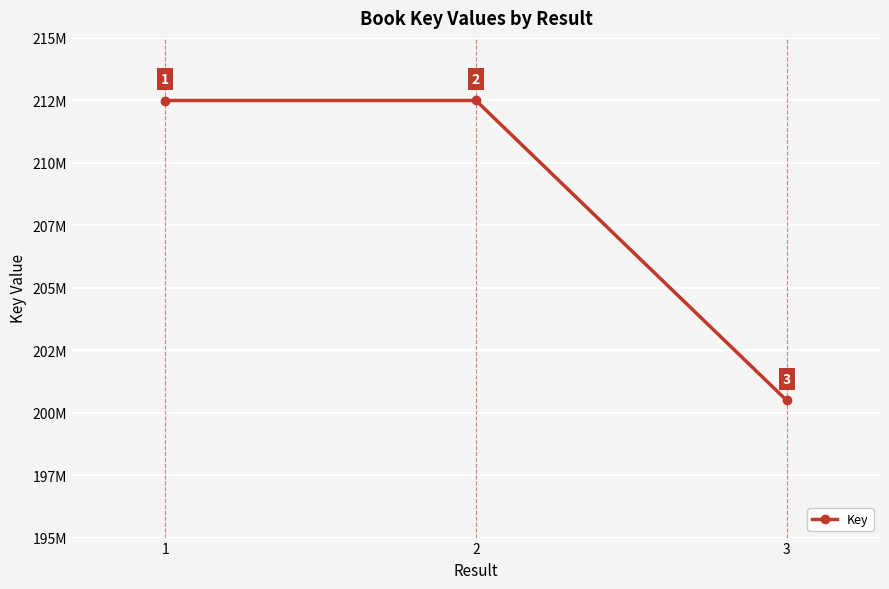

Is this an area chart (filled region under the line)?

No